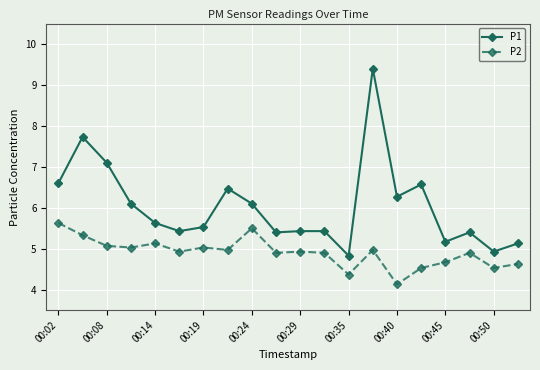

What is the value of the P2 point at the 18th from the left?

4.9